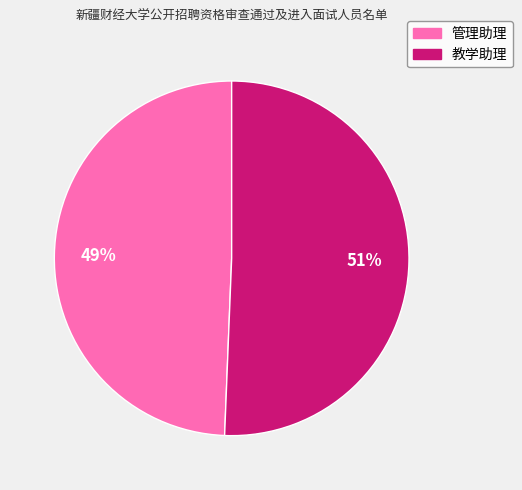

Count the number of slices in the pie.

2